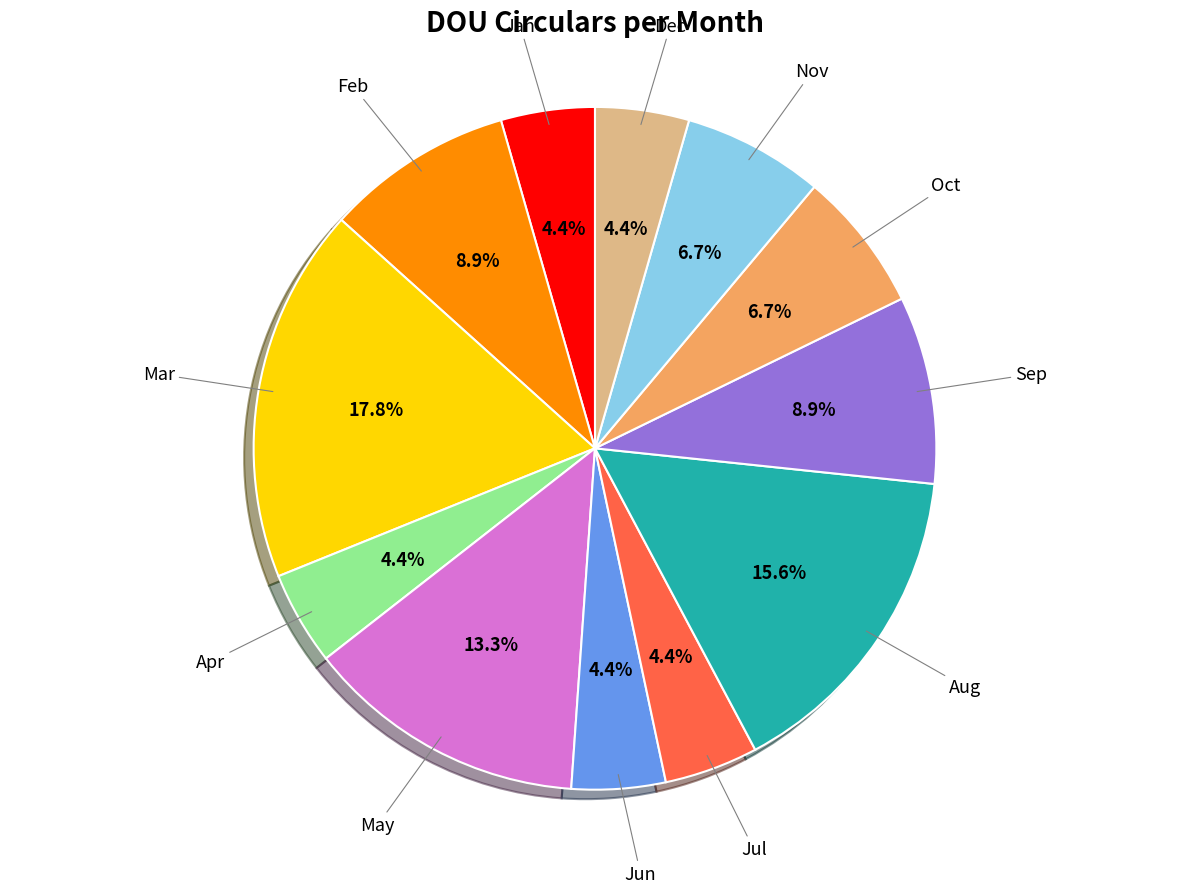

Is there any slice that represents more than half of the pie?

No